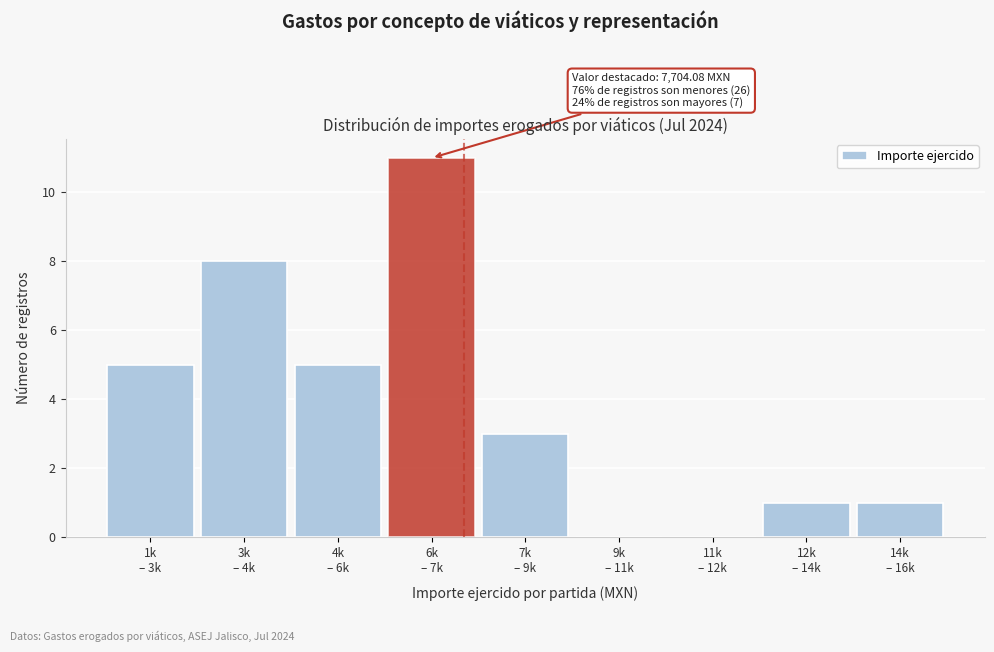

What is the maximum value shown in the chart?

11